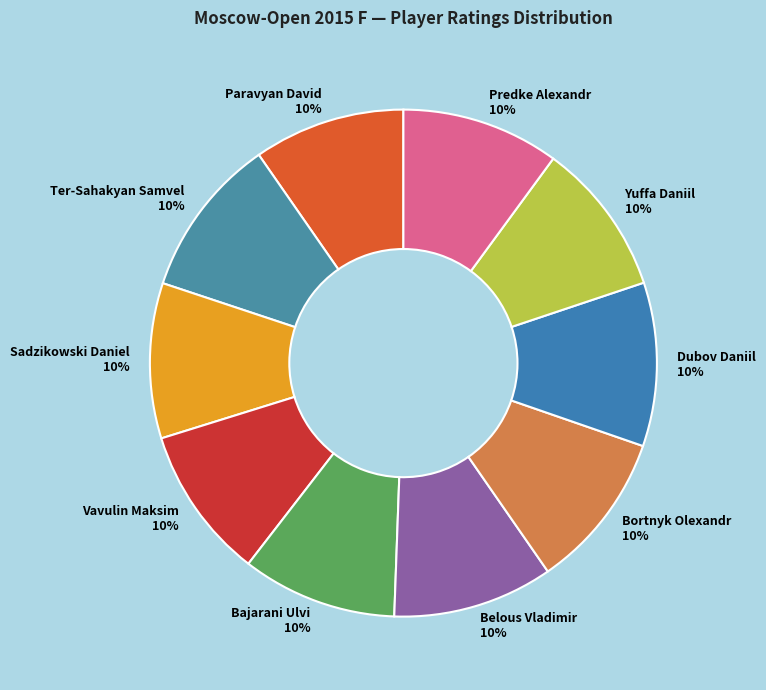

What is the ratio of the value at Ter-Sahakyan Samvel to the value at Bortnyk Olexandr?

1.0